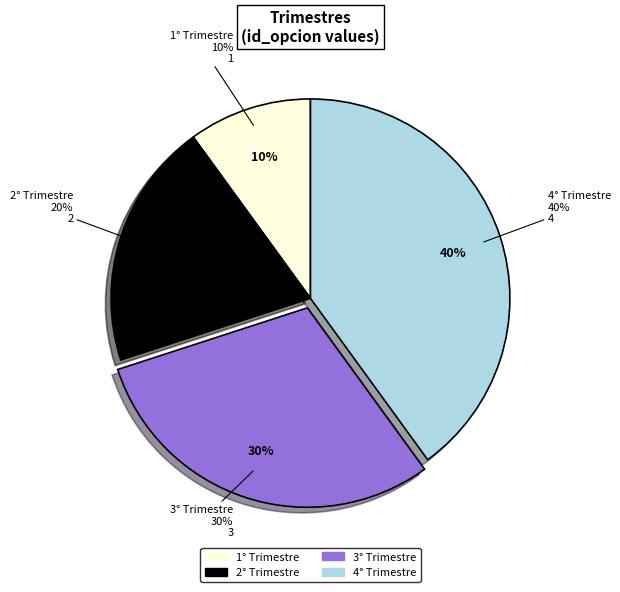

Combined, what portion of the pie is 4° Trimestre and 2° Trimestre?

60.0%